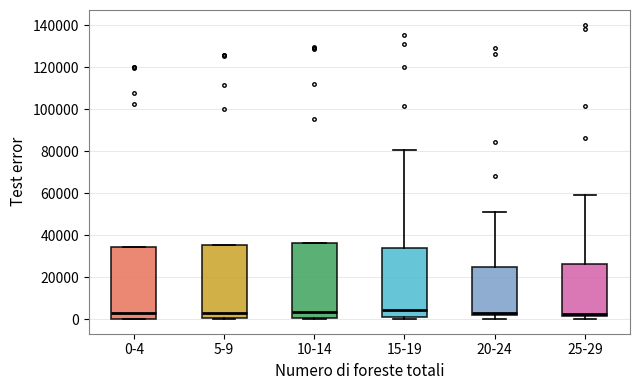

Reading left to right, transcribe this box plot: for each box, give where its median line is, the range the box spans, and where its two whiskers end, as read against the y-axis. The values are not printed on the chart, so give them approximately, as read against the axis.

0-4: median 2000, box 0 to 34000, whiskers 0 to 34000
5-9: median 4000, box 0 to 36000, whiskers 0 to 36000
10-14: median 4000, box 0 to 36000, whiskers 0 to 36000
15-19: median 4000, box 2000 to 34000, whiskers 0 to 80000
20-24: median 2000 (just above the box's lower edge), box 2000 to 24000, whiskers 0 to 50000
25-29: median 2000 (just above the box's lower edge), box 2000 to 26000, whiskers 0 to 60000